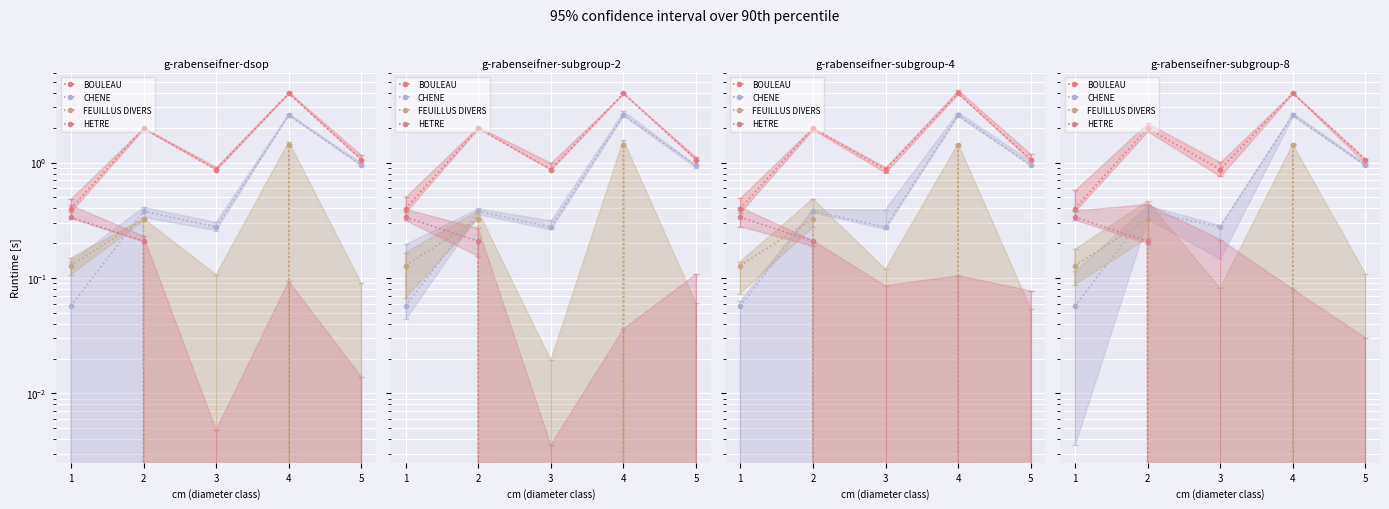

List the labels in order of HETRE value, largest first.

1, 2, 3, 4, 5